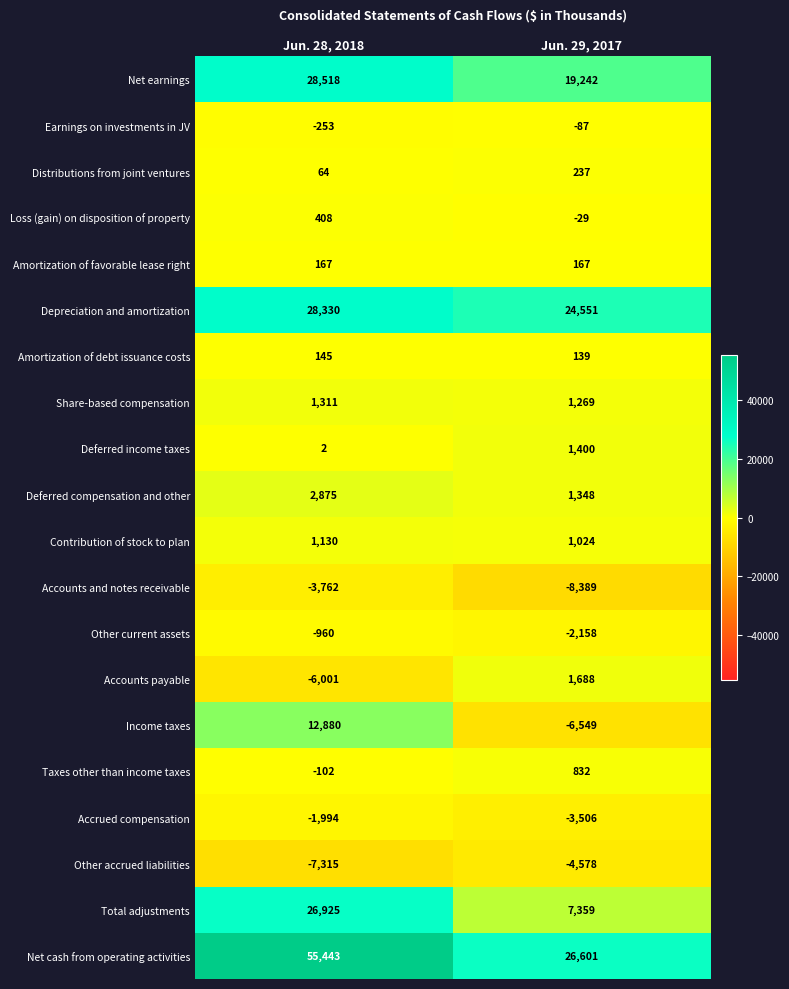

True or false: Taxes other than income taxes has a value of -36 at Jun. 28, 2018.

False